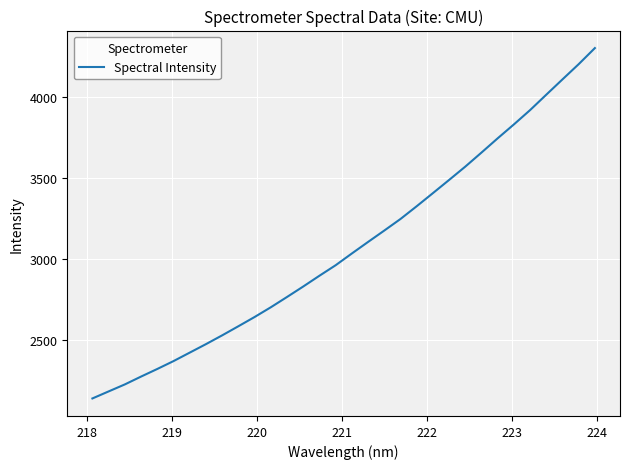

What is the difference between the maximum and minimum values?

2171.1